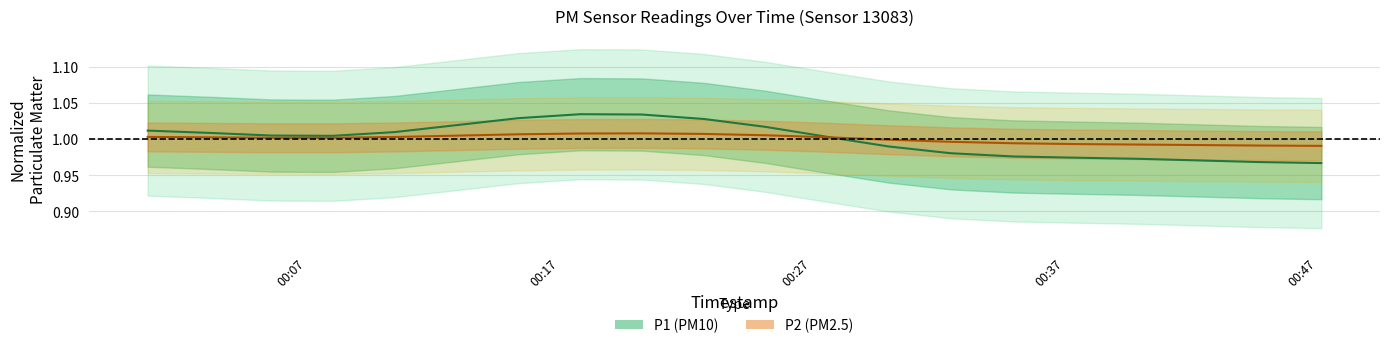

What is the average value of the P1 (PM10) series?

1.0